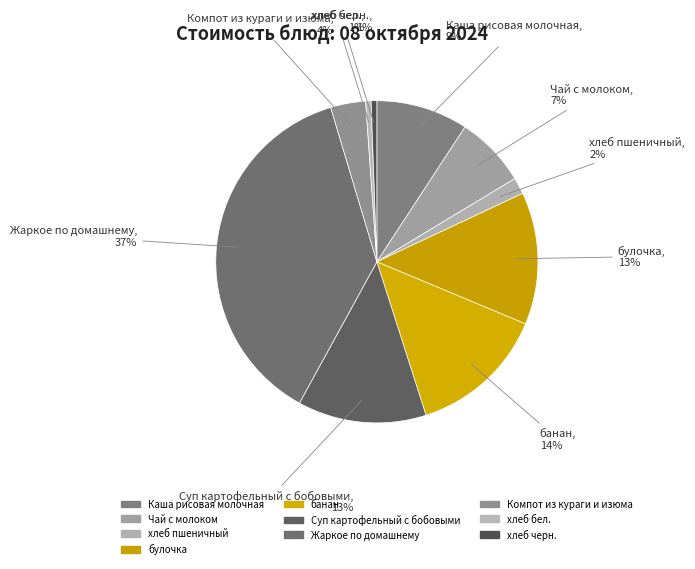

True or false: Жаркое по домашнему accounts for 37% of the total.

True